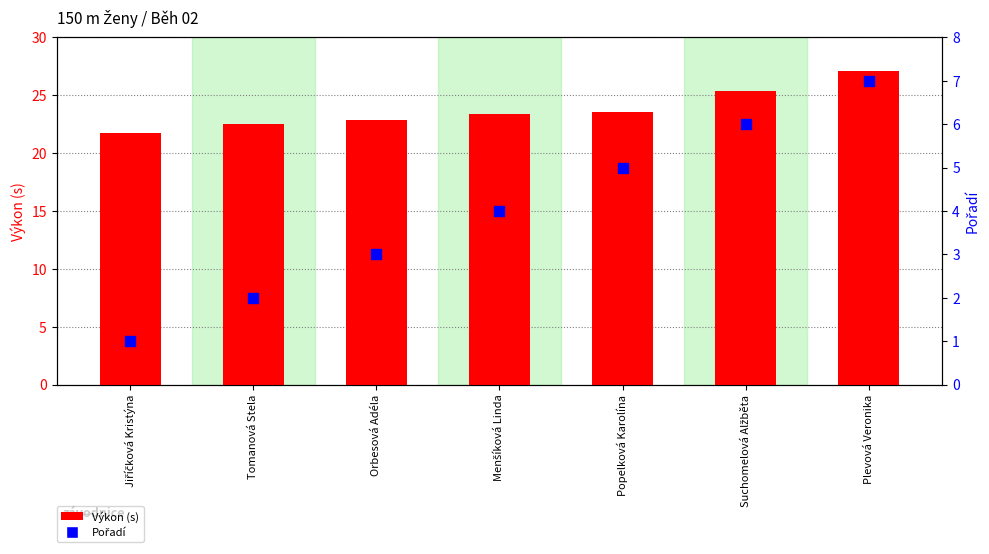

Is the value of Pořadí at Orbesová Adéla greater than the value of Výkon (s) at Menšíková Linda?

No